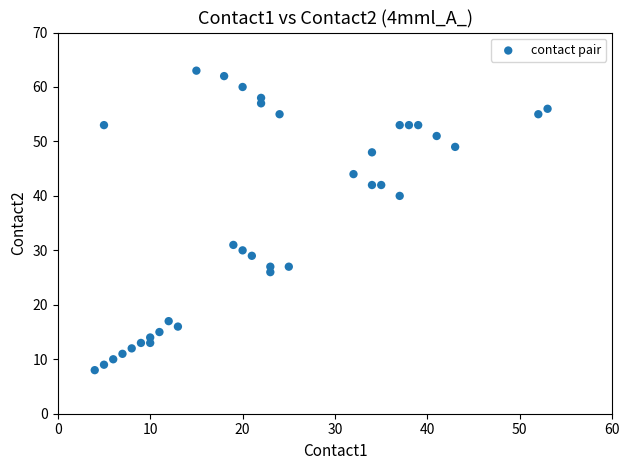

What Y value in the scatter plot is closest to 35?

31